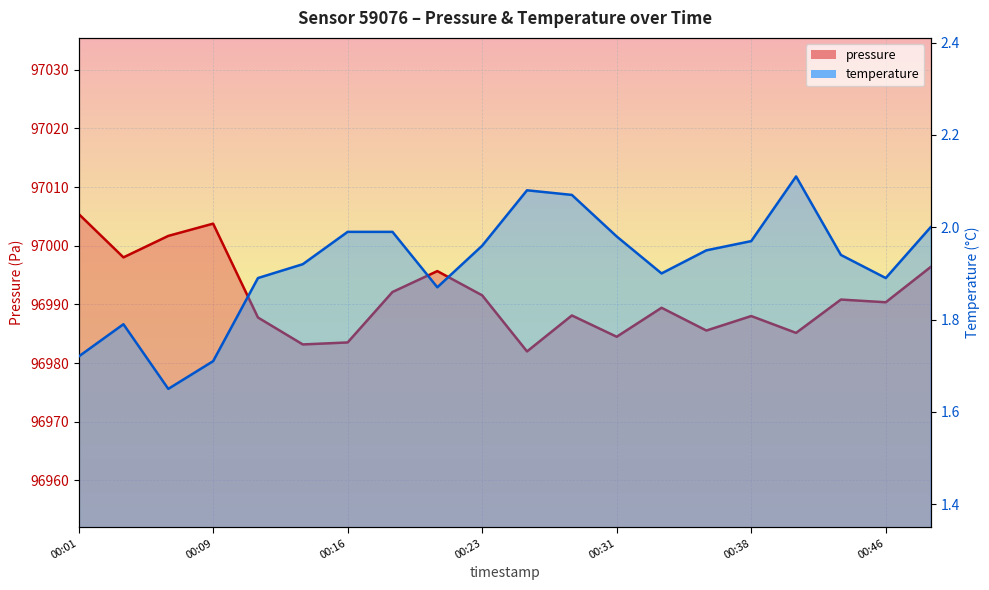

List the labels in order of pressure value, largest first.

00:01, 00:09, 00:06, 00:04, 00:48, 00:21, 00:18, 00:23, 00:43, 00:46, 00:34, 00:29, 00:38, 00:11, 00:36, 00:41, 00:31, 00:16, 00:14, 00:26